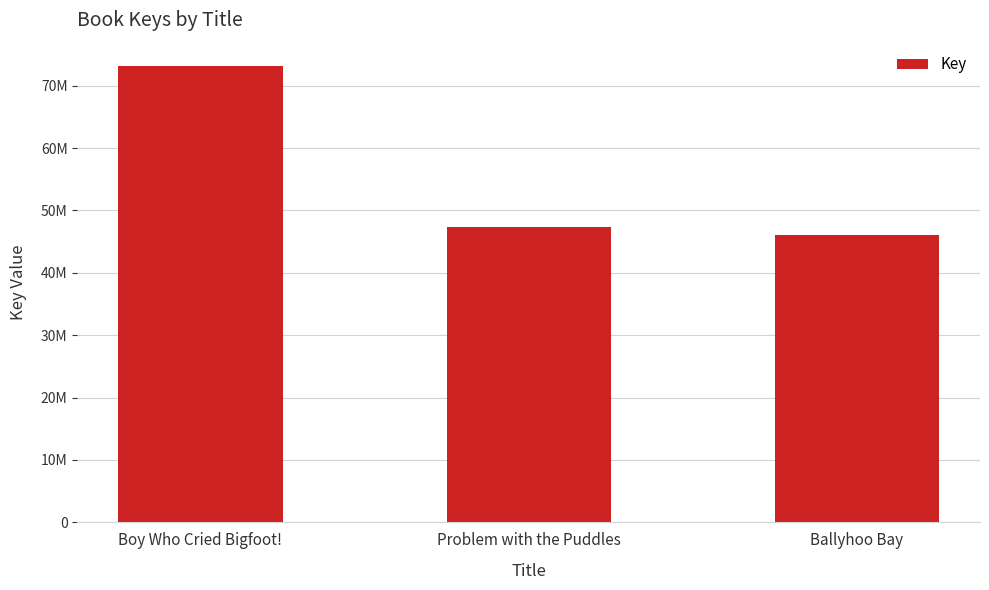

What is the label of the 1st bar from the right?

Ballyhoo Bay